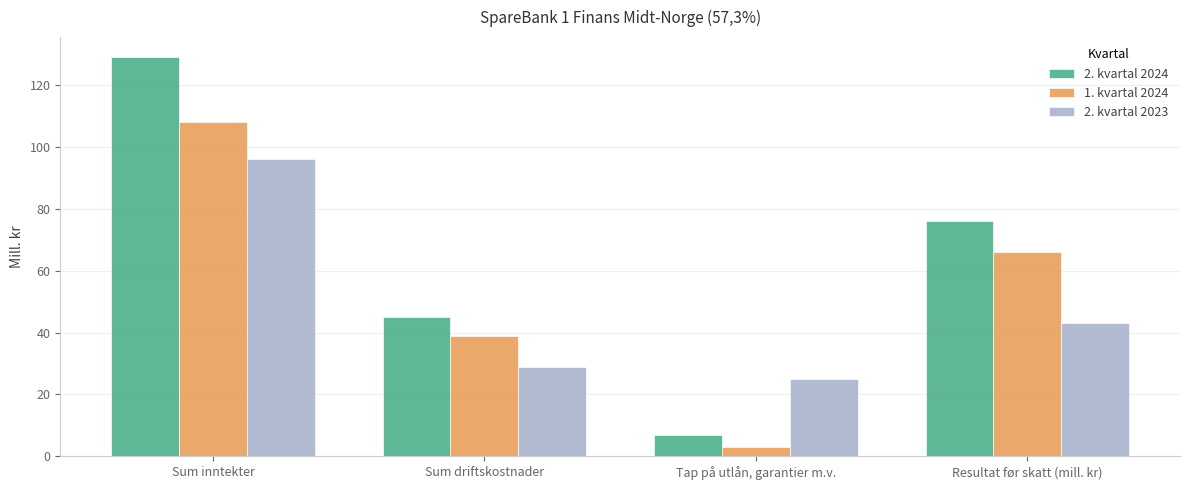

The 2. kvartal 2023 series shows 96 at Sum inntekter. True or false?

True